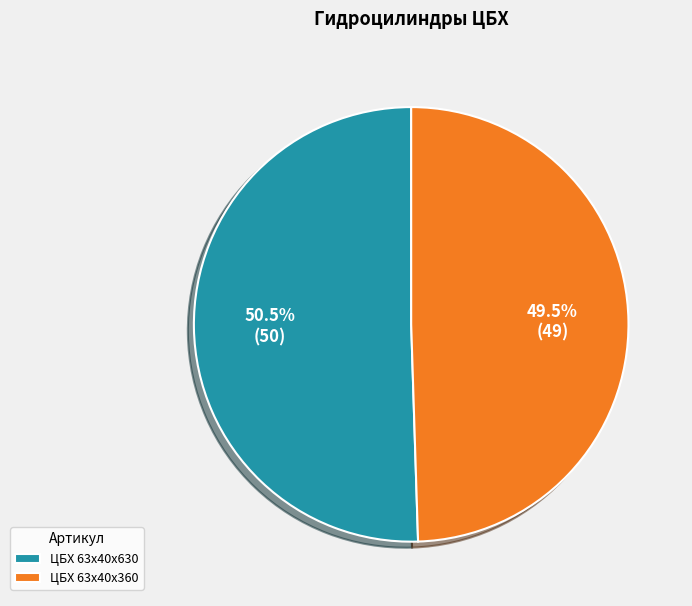

Does ЦБХ 63х40х360 represent more than half of the total?

No